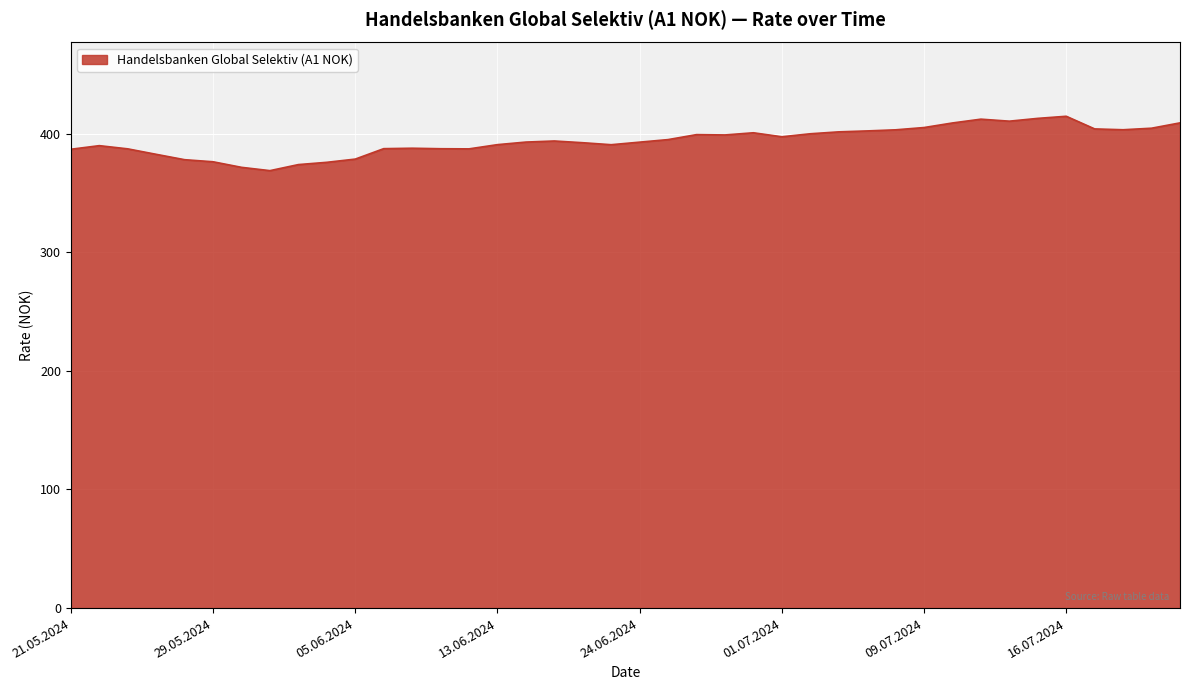

What is the difference between the maximum and minimum values?

45.8